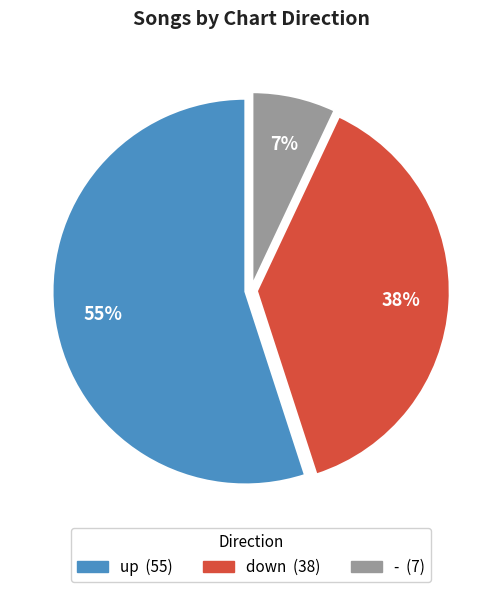

Count the number of slices in the pie.

3